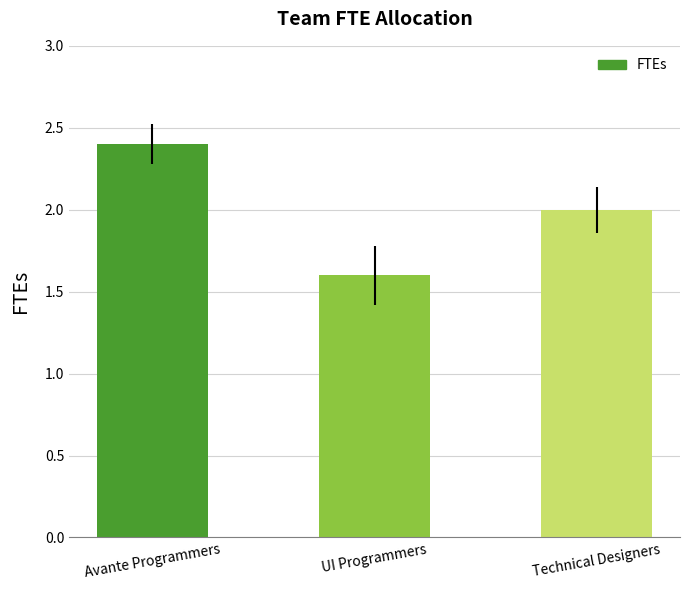

What is the value of the 2nd bar from the left?

1.6